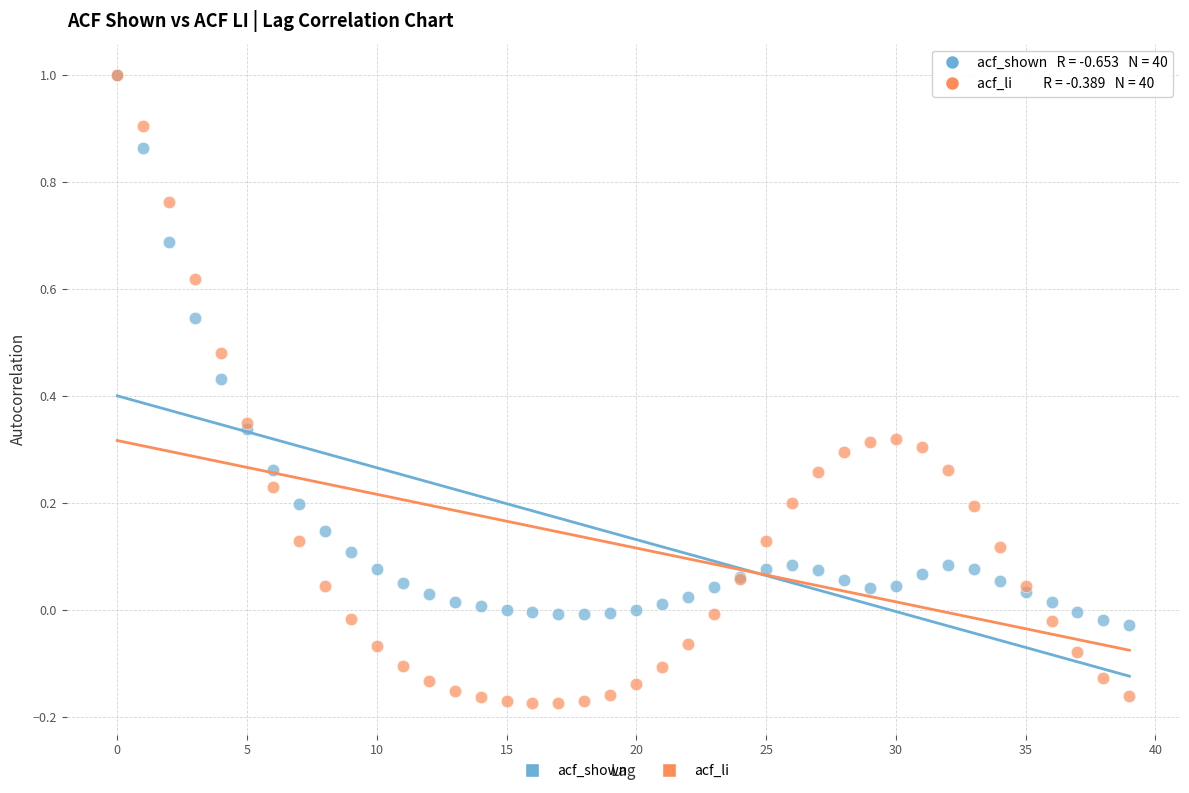

What are all the series names shown in the legend?

acf_shown, acf_li